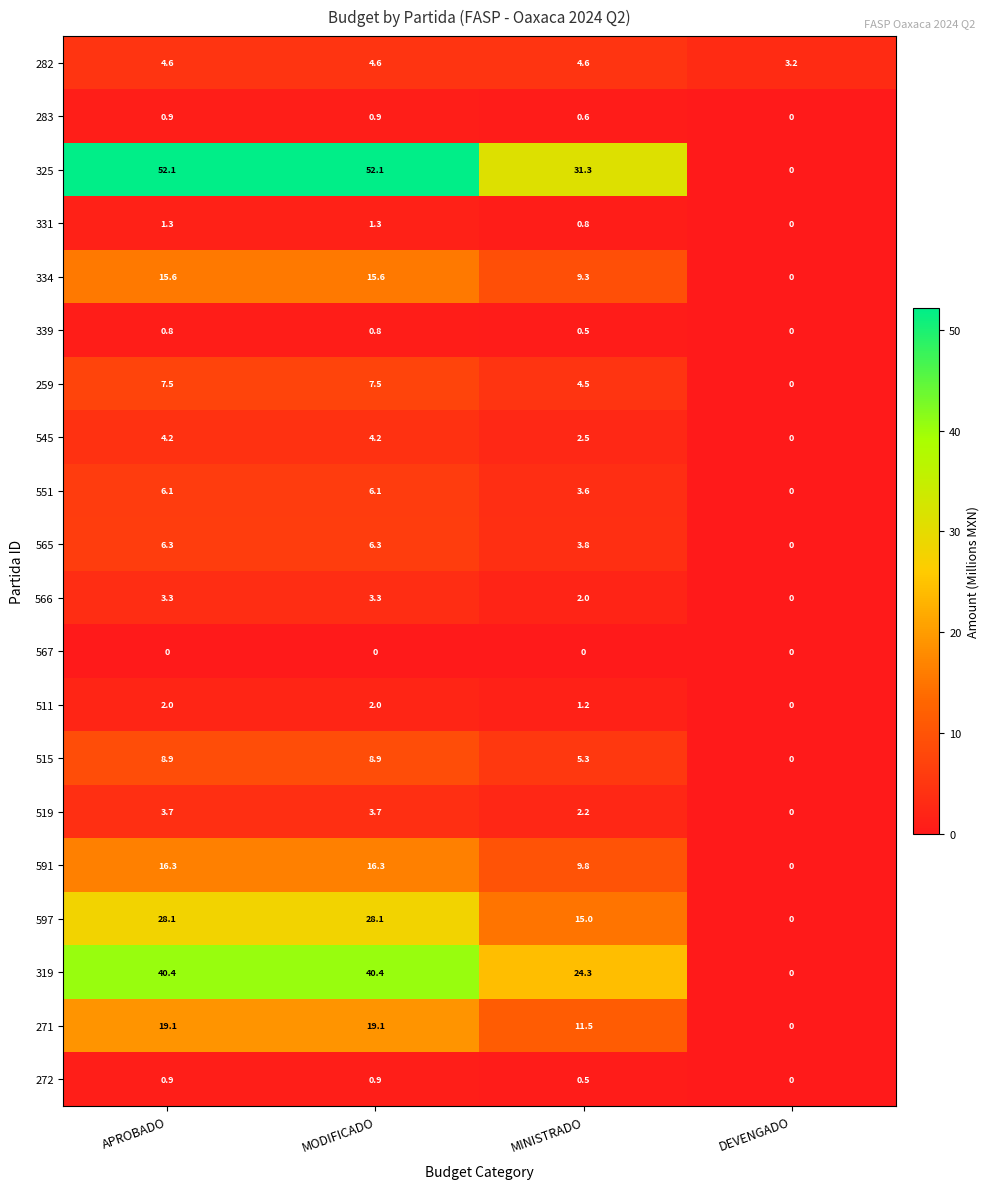

Between MODIFICADO and DEVENGADO, which series saw the biggest shift?

325